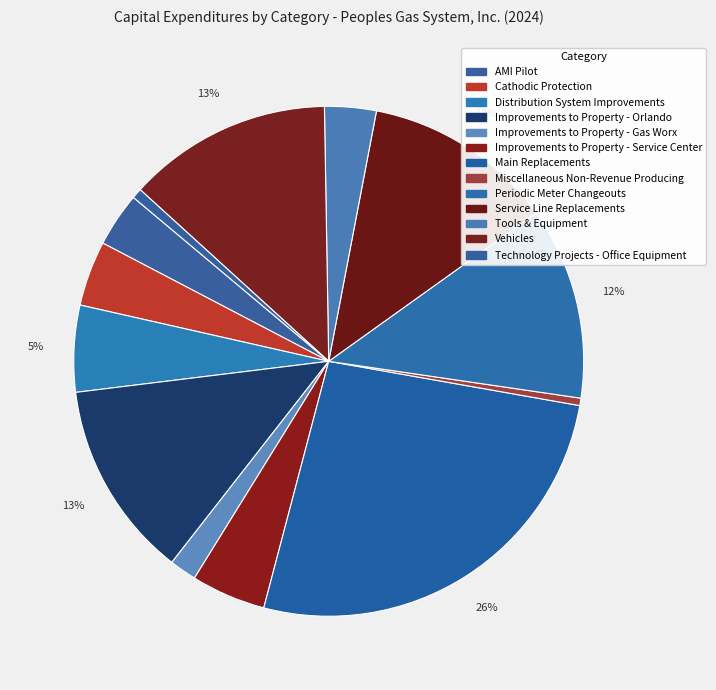

Does Improvements to Property - Gas Worx represent more than half of the total?

No